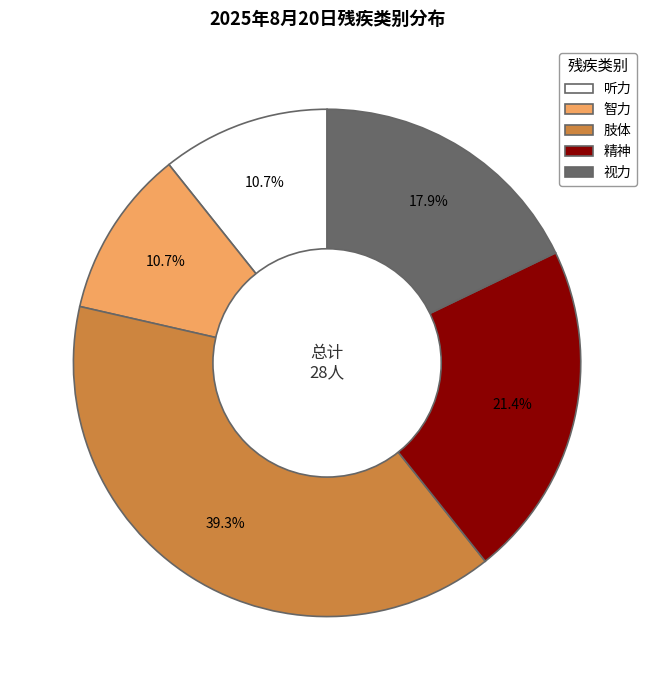

True or false: 肢体 accounts for 39% of the total.

True